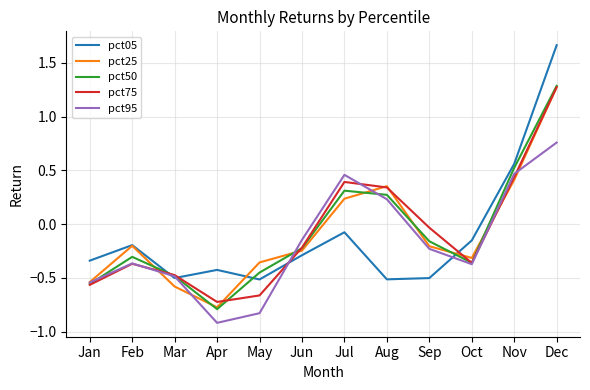

What is the difference between the highest and lowest values at Dec?

0.9